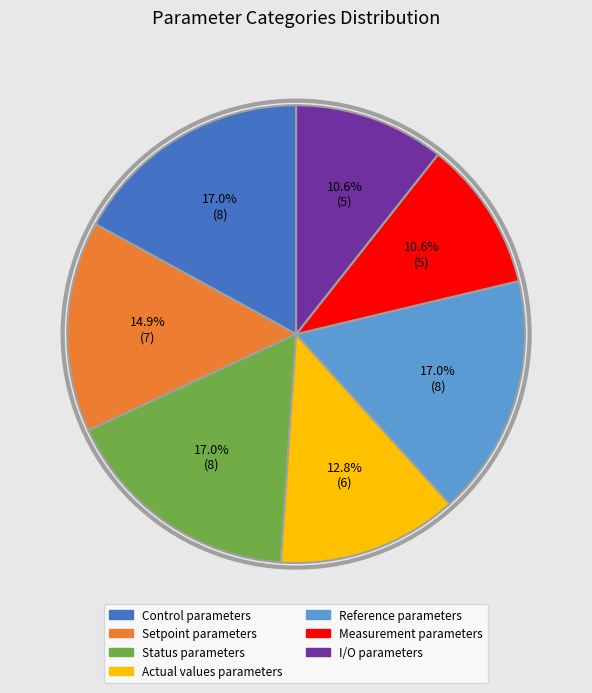

What percentage is the Status parameters slice, to the nearest percent?

17%